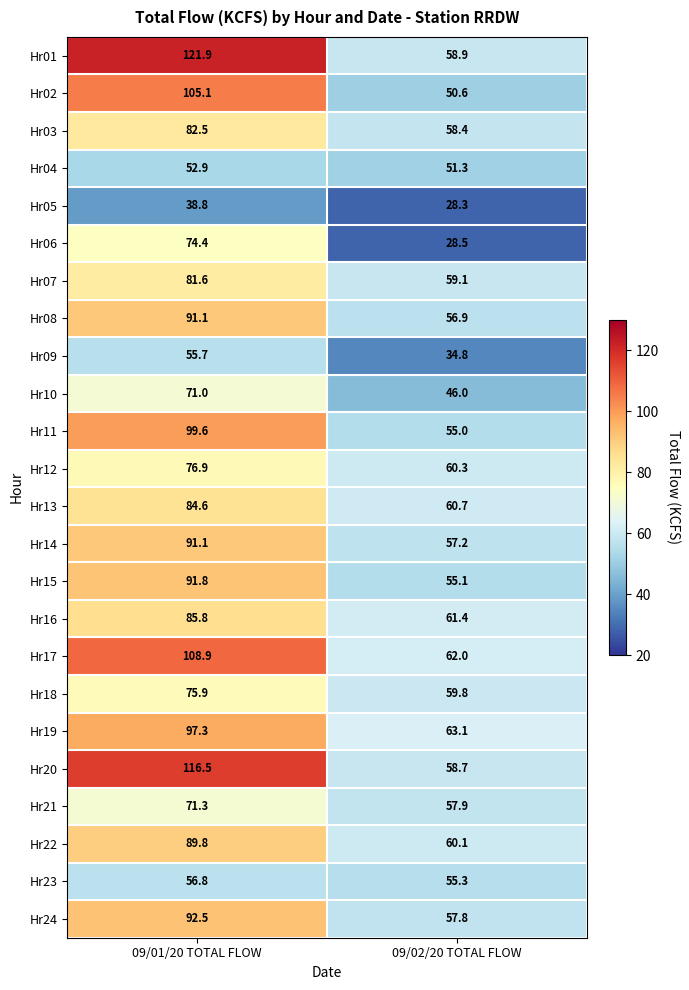

Is it true that Hr10 equals 71.0 at 09/01/20 TOTAL FLOW?

True